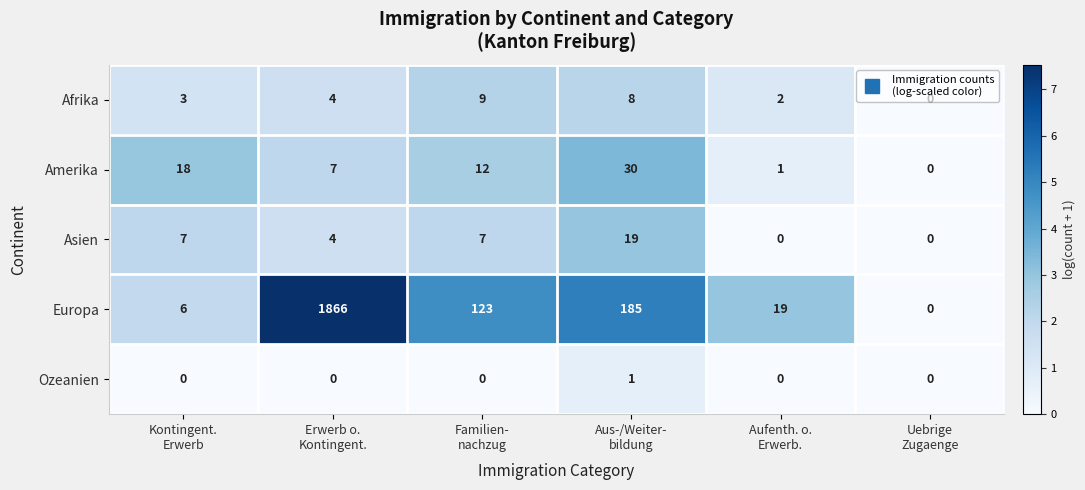

What is the sum of all Afrika values?

26